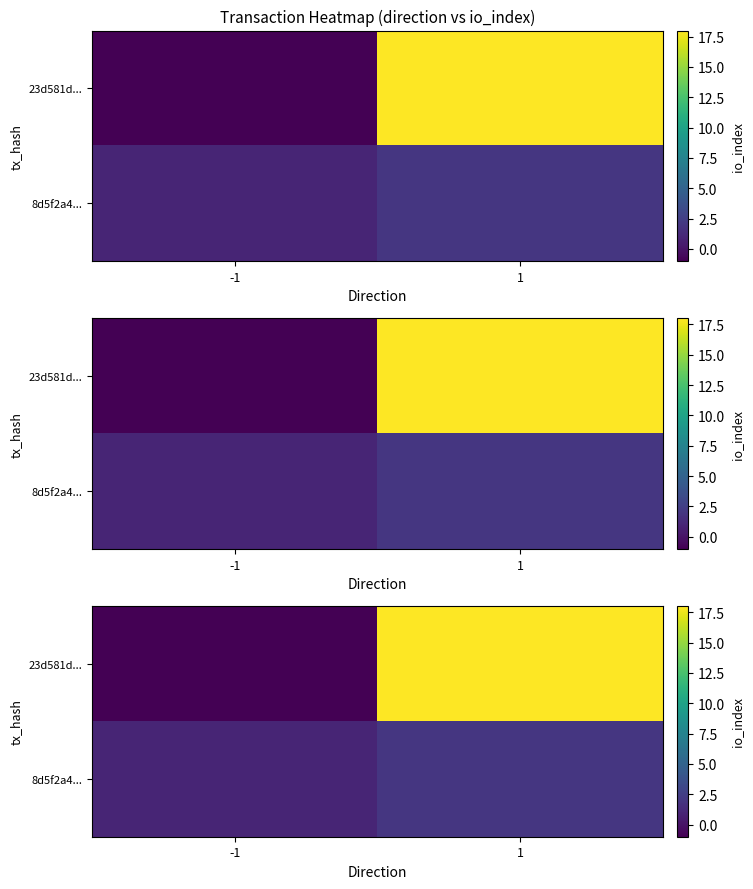

The value of 8d5f2a4... at 1 is 2. True or false?

True